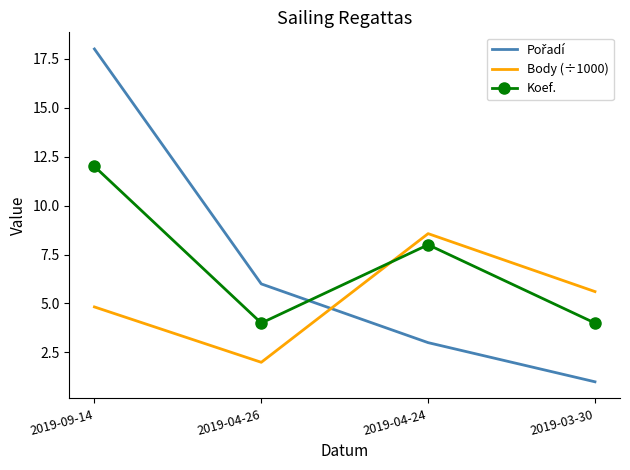

What is the highest value of the Body (÷1000) series?

8.6